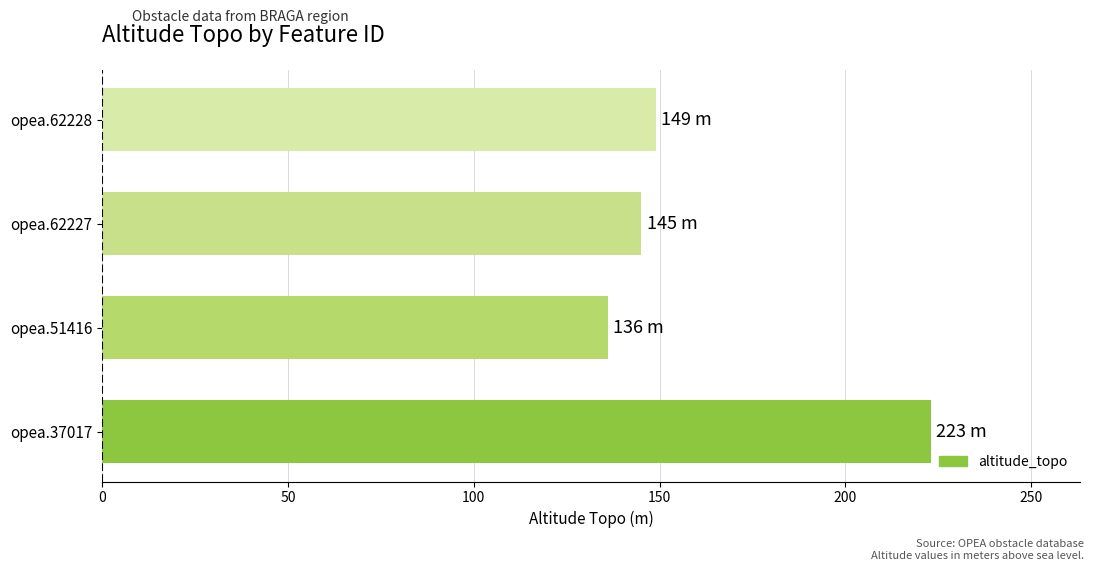

Reading bottom to top, extract all data points from this chart.

223	136	145	149